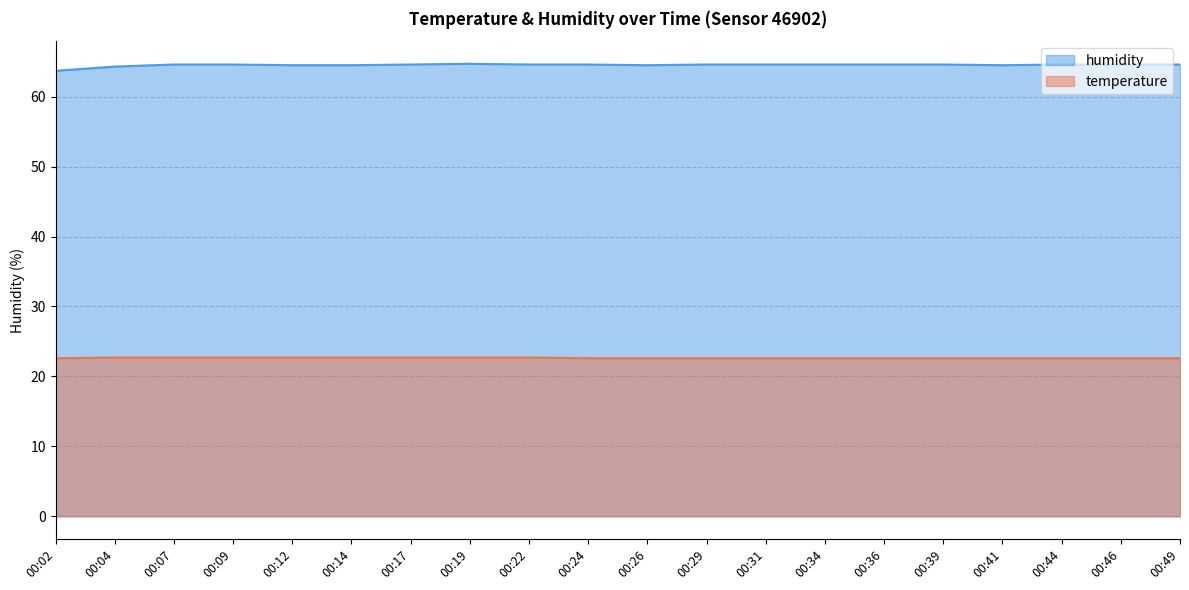

True or false: temperature and humidity intersect in this chart.

False